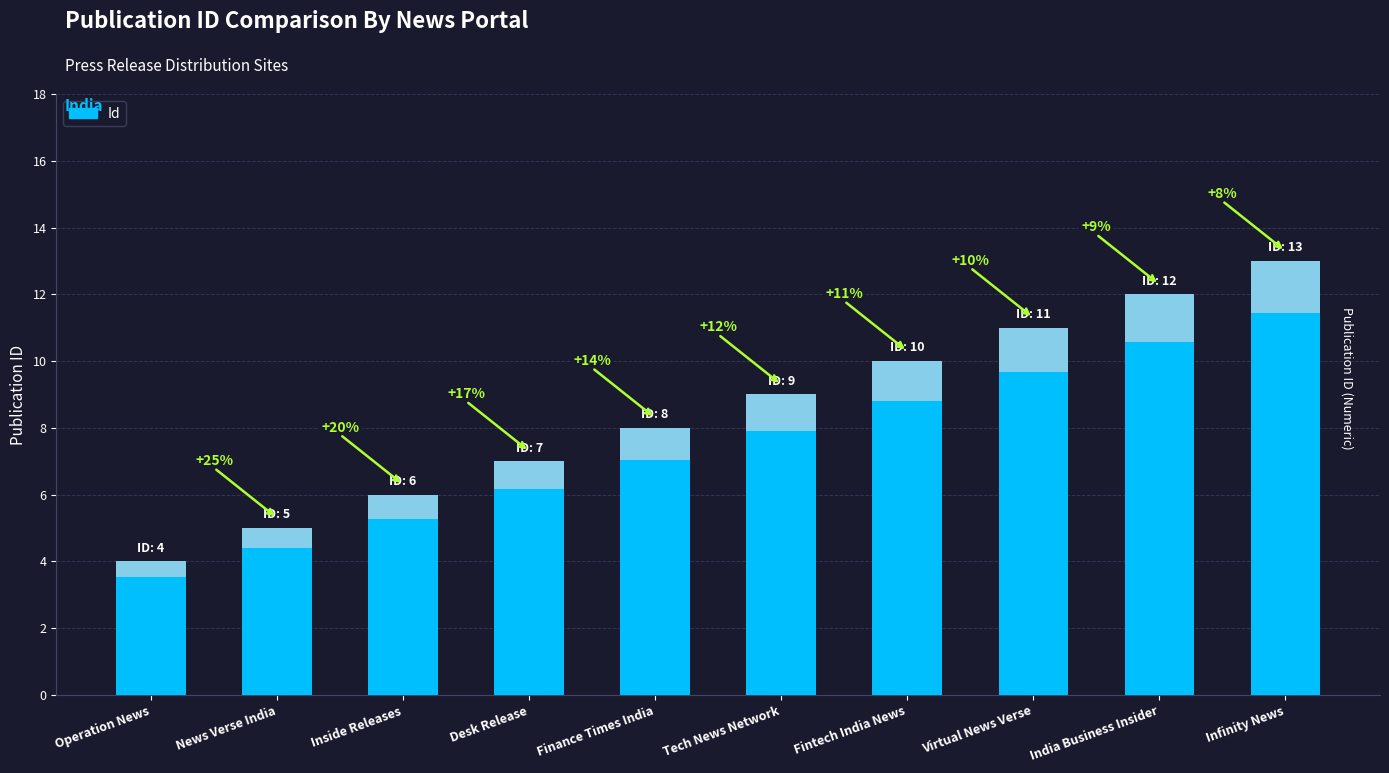

At which label does the data first exceed 9?

Fintech India News